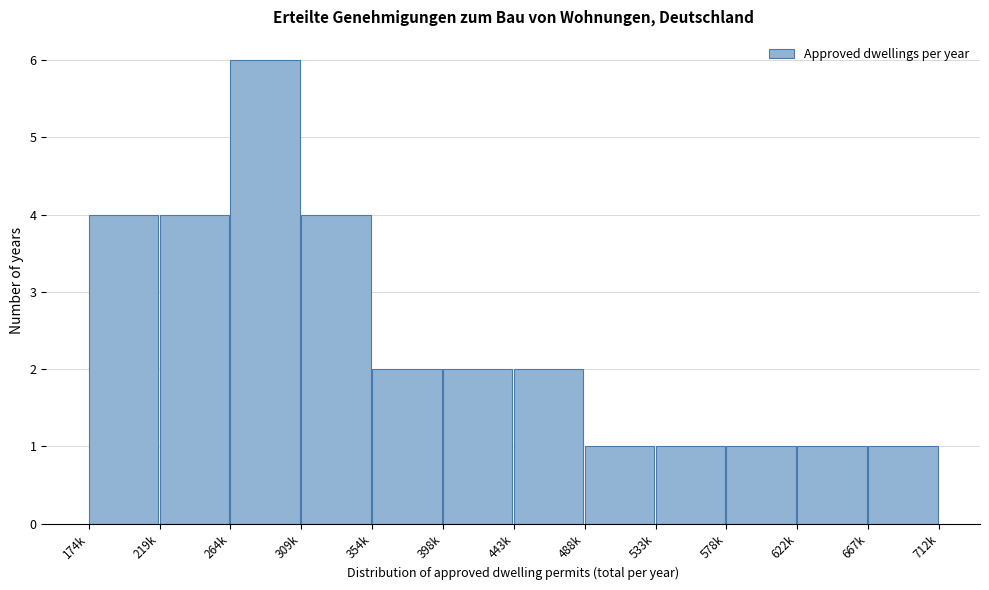

Reading left to right, extract all data points from this chart.

174k=4	219k=4	264k=6	309k=4	354k=2	398k=2	443k=2	488k=1	533k=1	578k=1	622k=1	667k=1